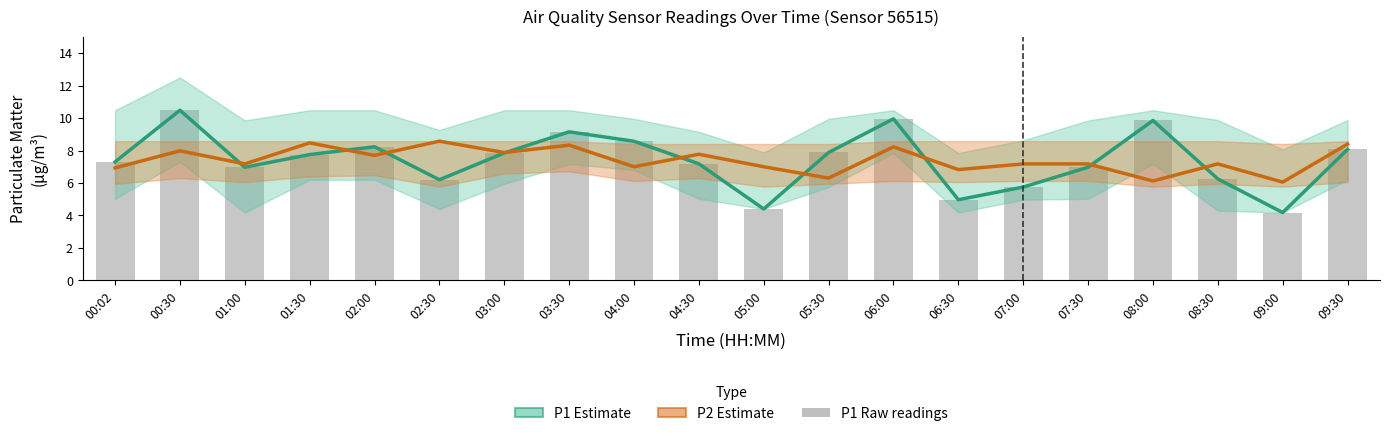

What is the total value across all series at 02:30?

21.0